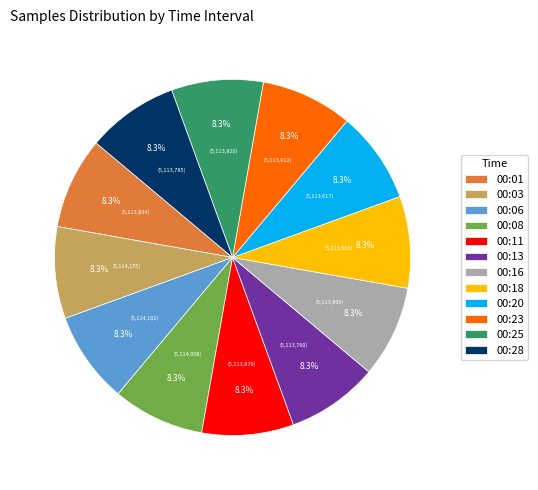

How much of the chart is everything except 00:23?

91.7%